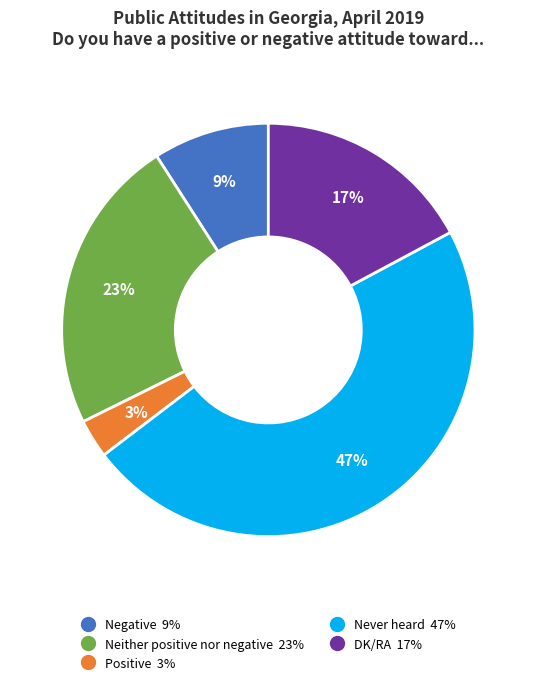

What percentage is the Neither positive nor negative slice, to the nearest percent?

23%